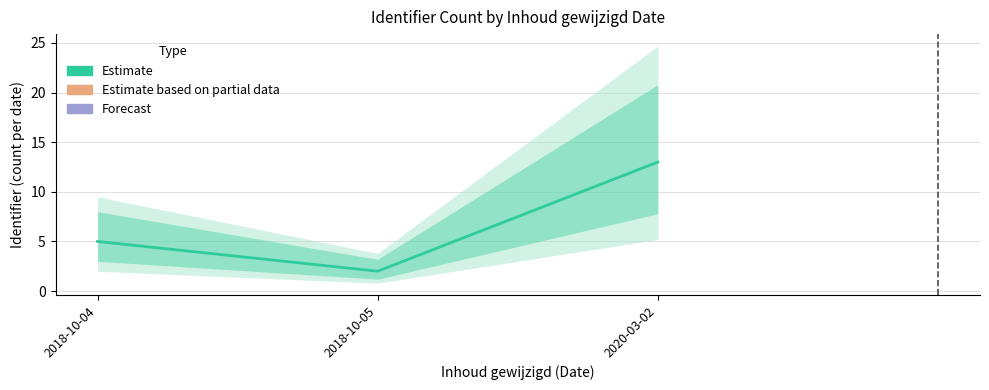

True or false: the data shows 5 at 2018-10-04.

True